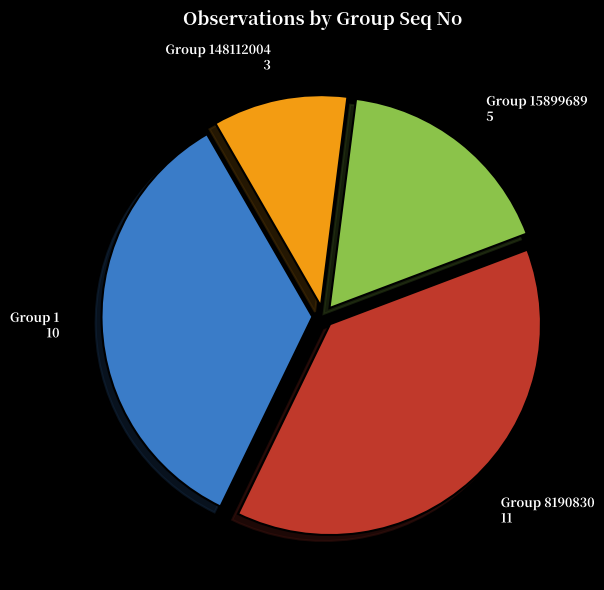

Is Group 148112004 the majority of the pie?

No